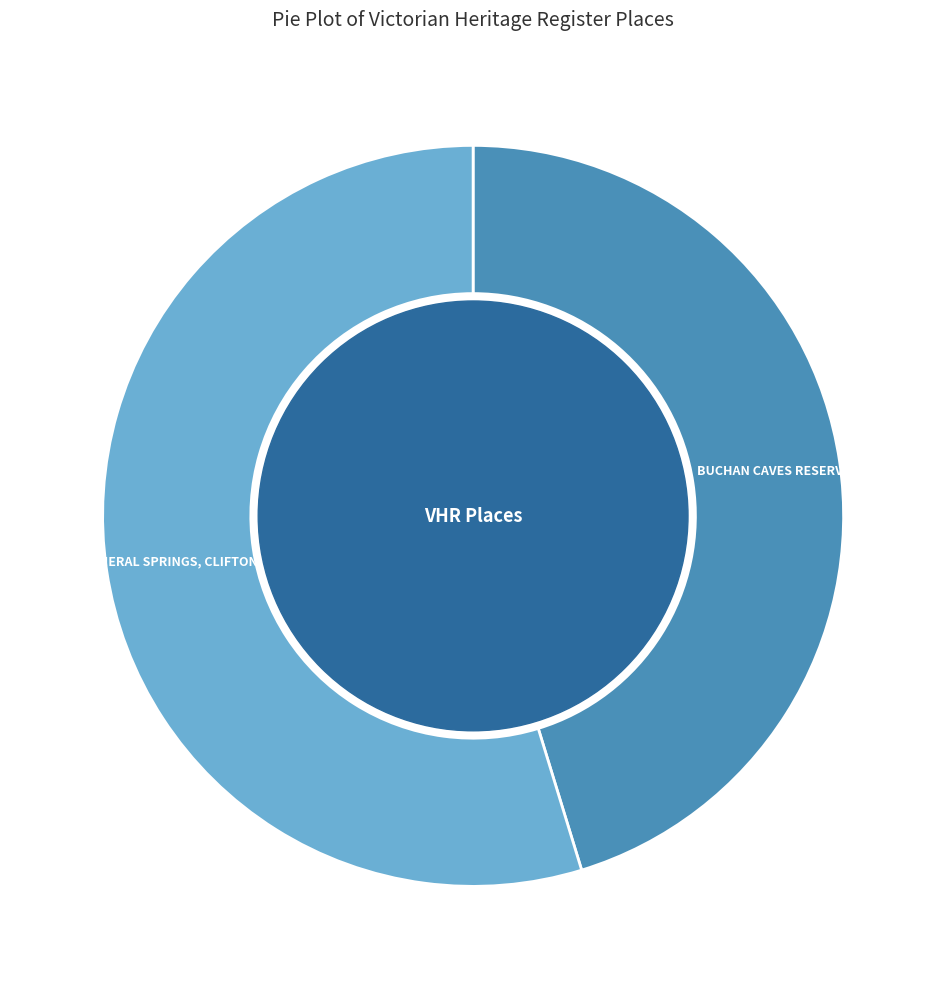

Rank the categories by value from lowest to highest.

BUCHAN CAVES RESERVE, FORMER MINERAL SPRINGS, CLIFTON SPRINGS